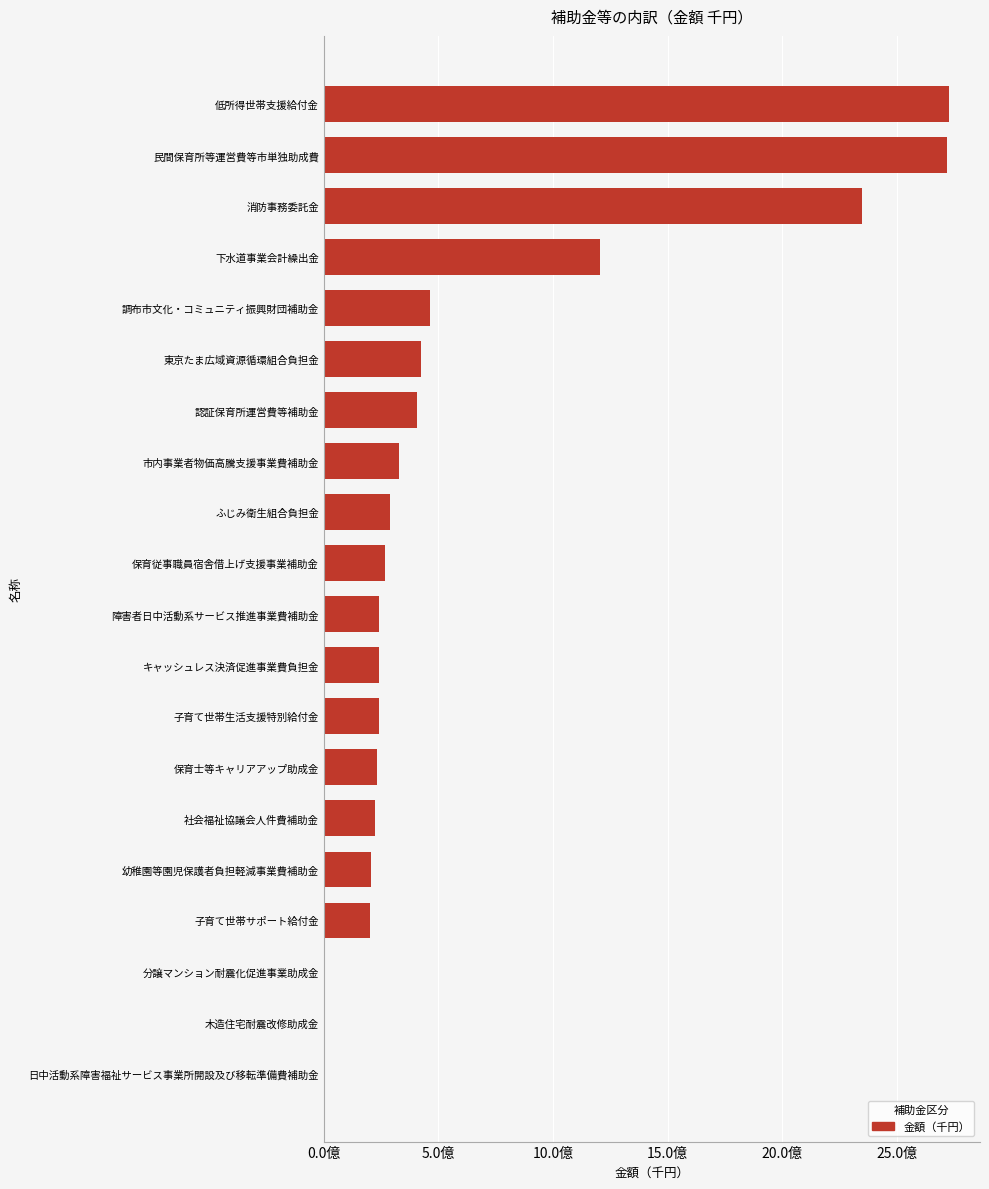

What is the greatest value displayed?

2727140000